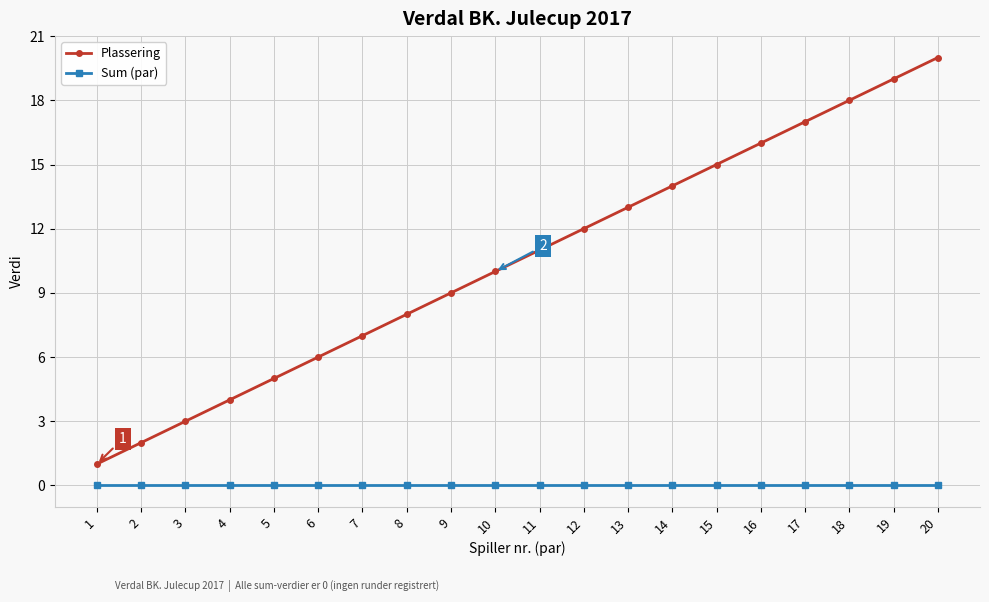

Which category has the highest value across all series?

20